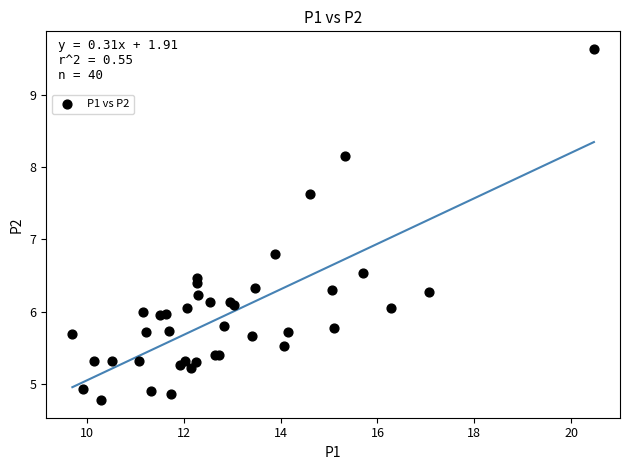

What Y value in the scatter plot is closest to 7?

6.8